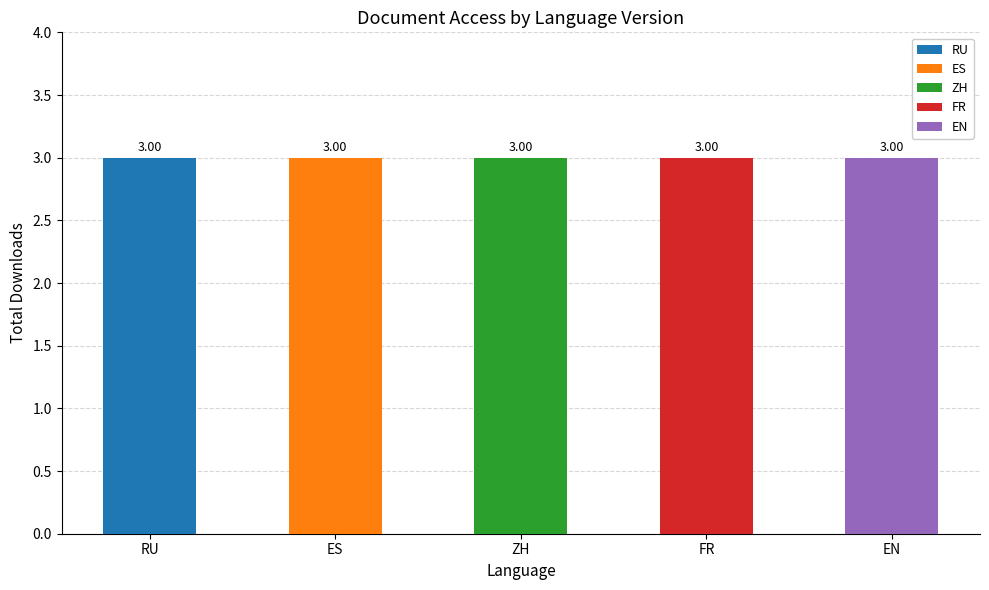

The value of E_CN.4_1997_L.112-FR at EN is -1. True or false?

False